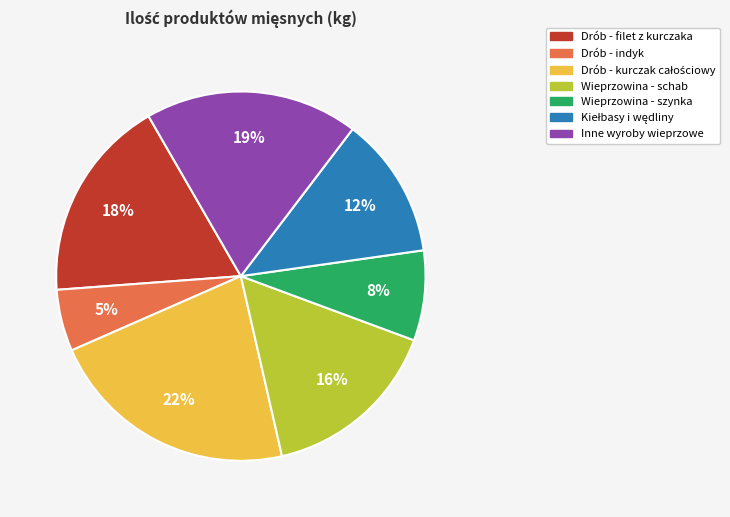

To the nearest percent, what is the average slice percentage?

14%